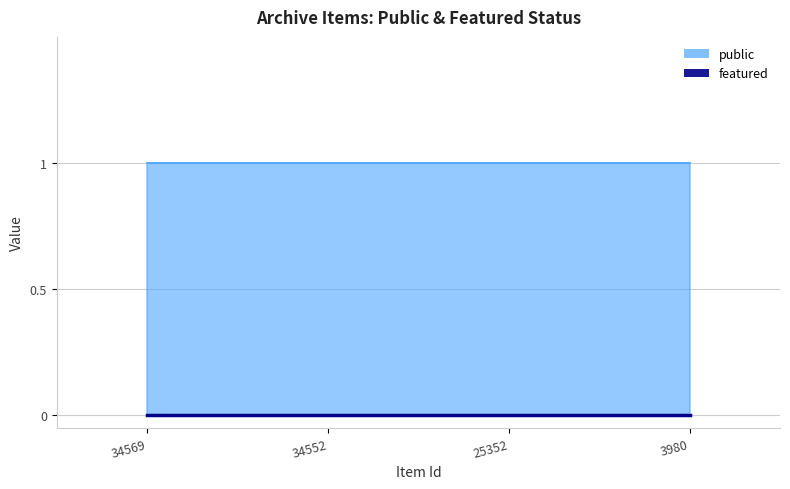

Which series has the largest total across all categories?

public